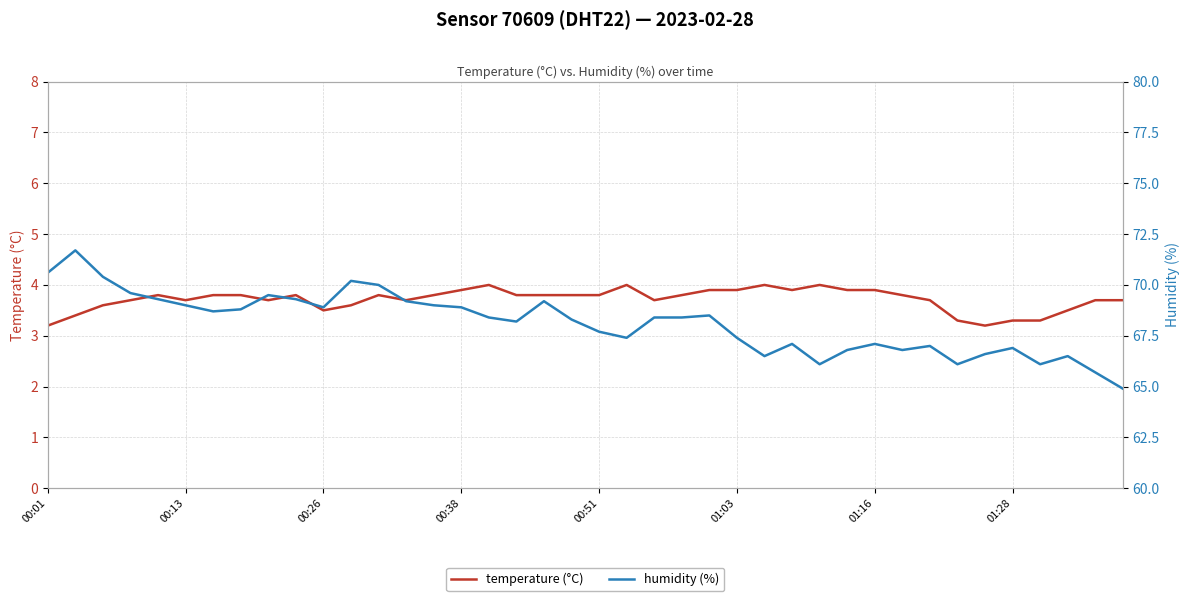

What is the difference between the maximum and second lowest values in the humidity (%) series?

6.0